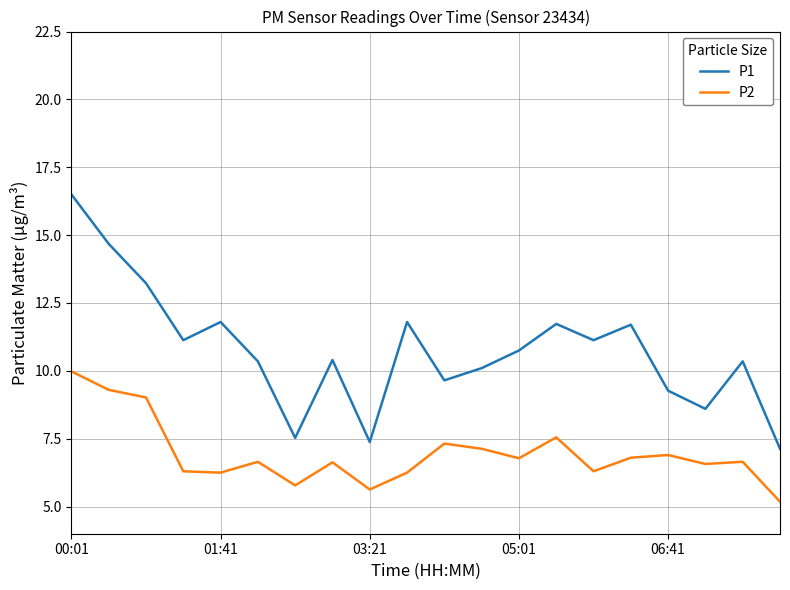

True or false: P1 and P2 intersect in this chart.

False